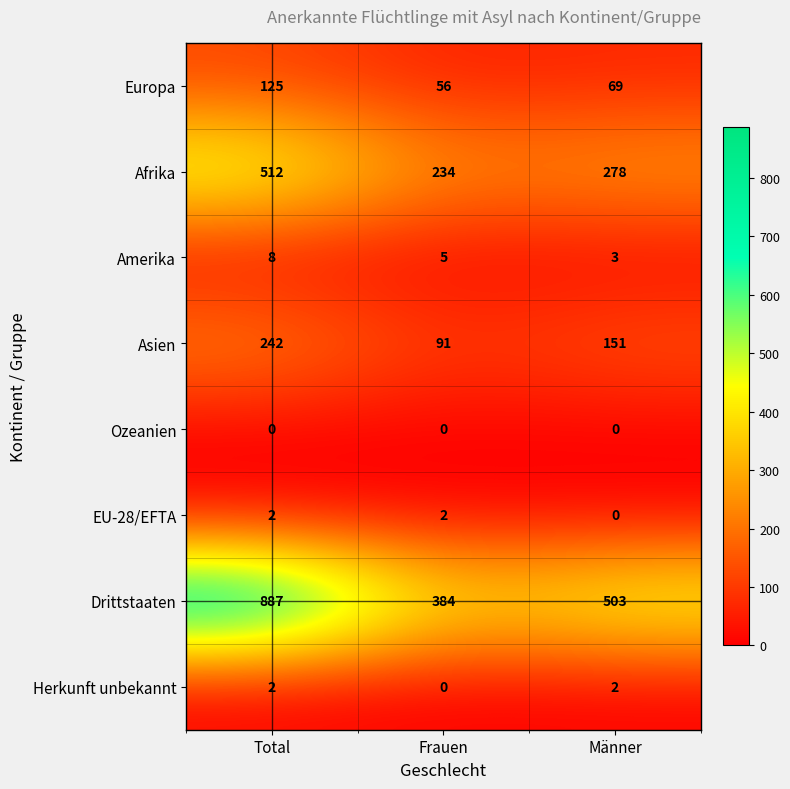

Which series has the largest total across all categories?

Drittstaaten